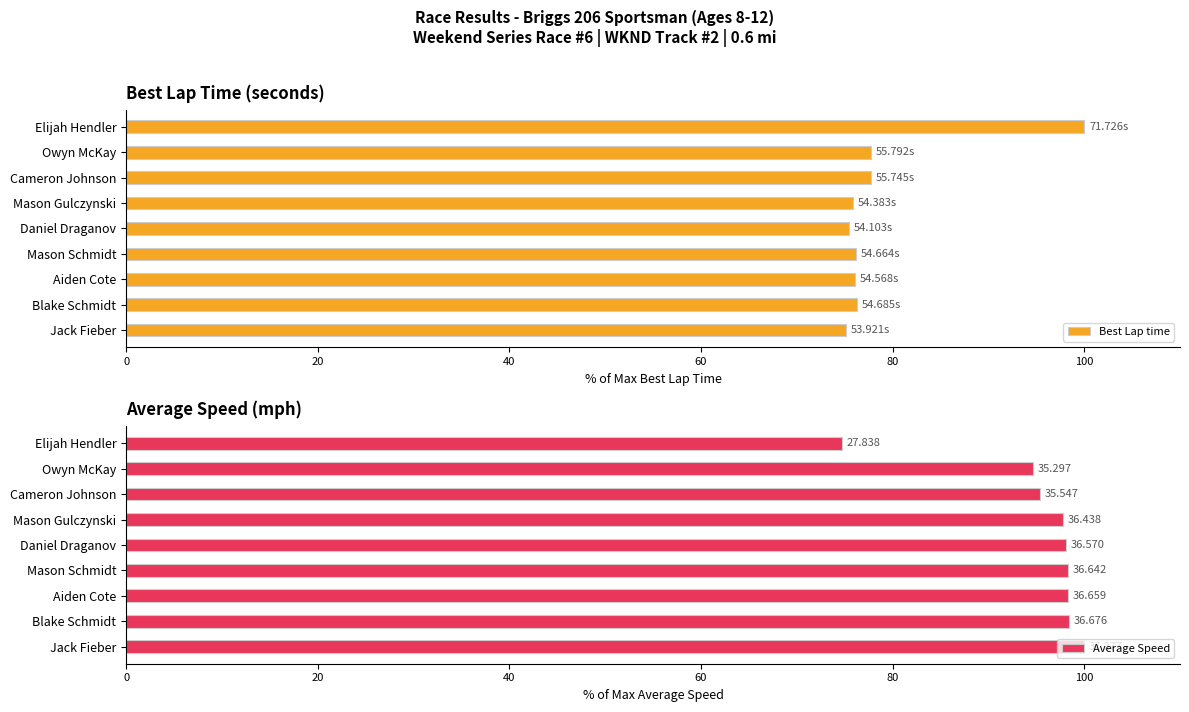

What is the average value of the Best Lap time series?

78.9